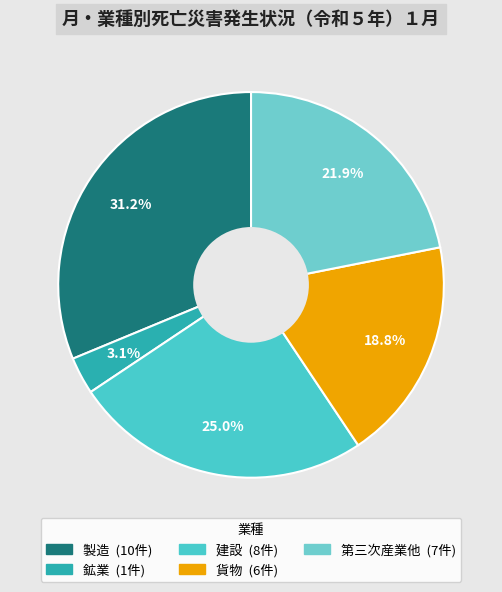

Is there a majority slice in this chart?

No